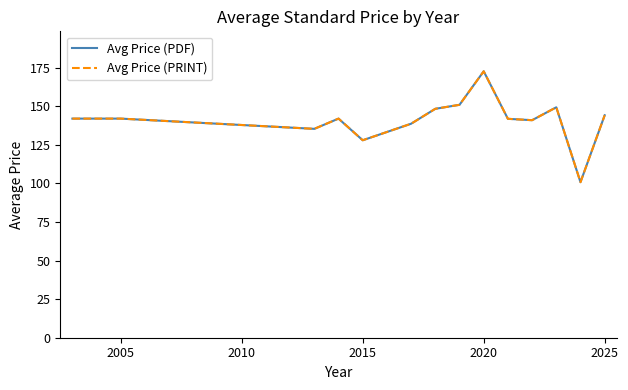

True or false: Avg Price (PDF) and Avg Price (PRINT) cross at least once.

False